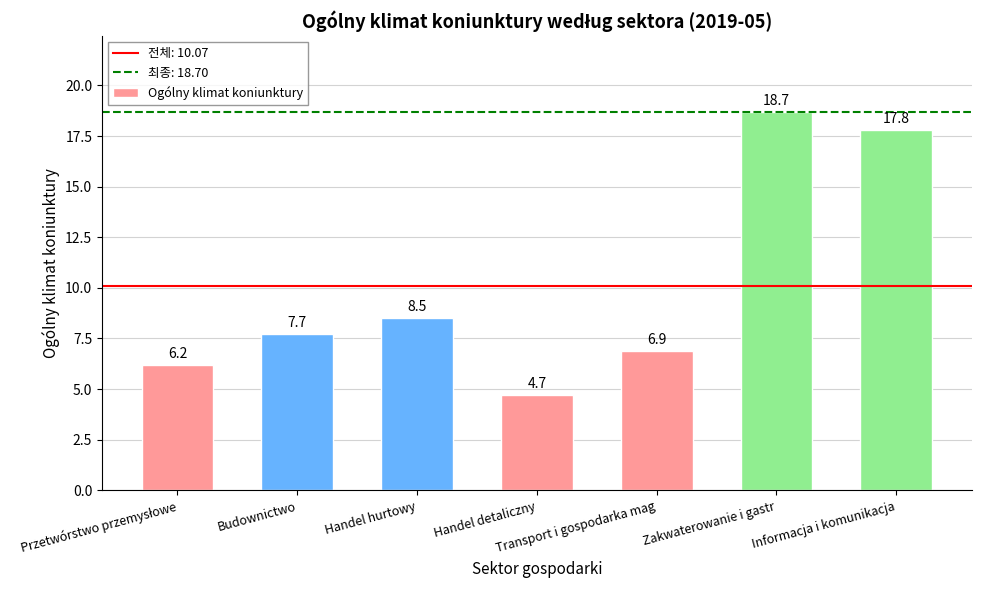

What is the maximum value shown in the chart?

18.7